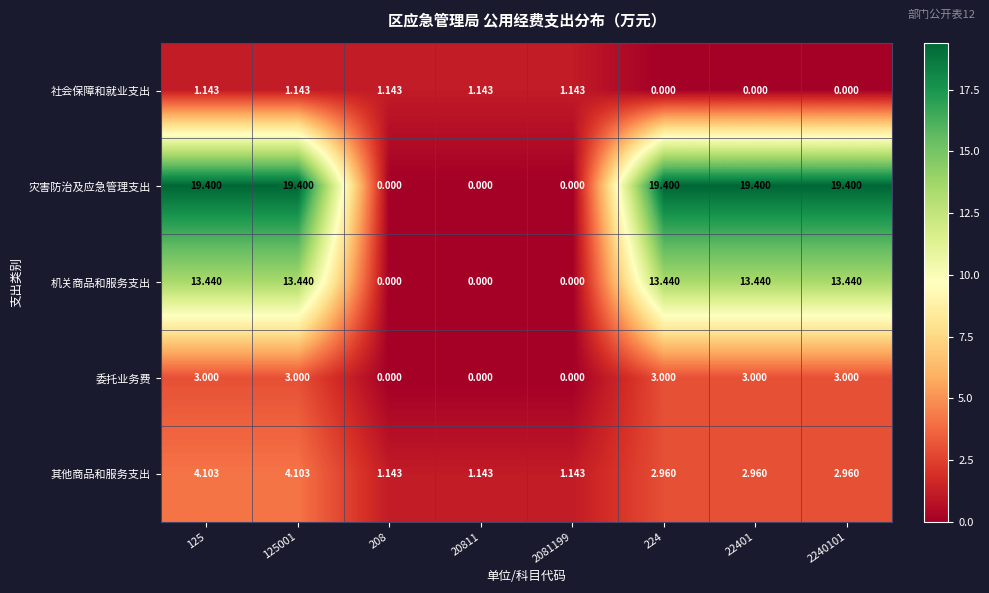

Is the value of 社会保障和就业支出 at 22401 greater than the value of 其他商品和服务支出 at 125001?

No